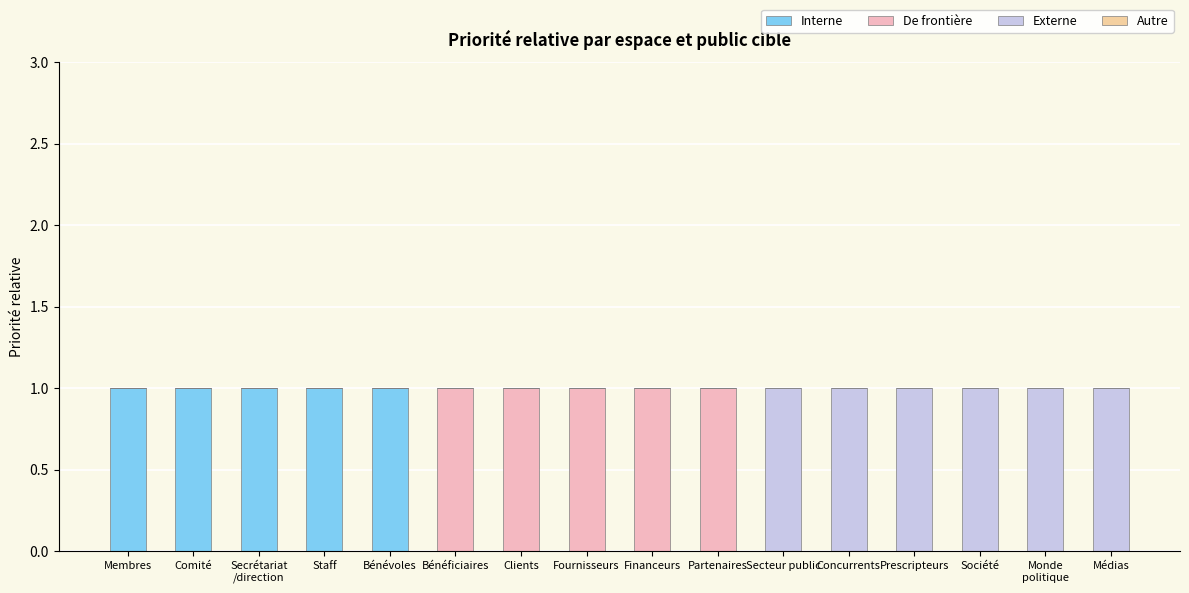

Count the number of data series in this chart.

3